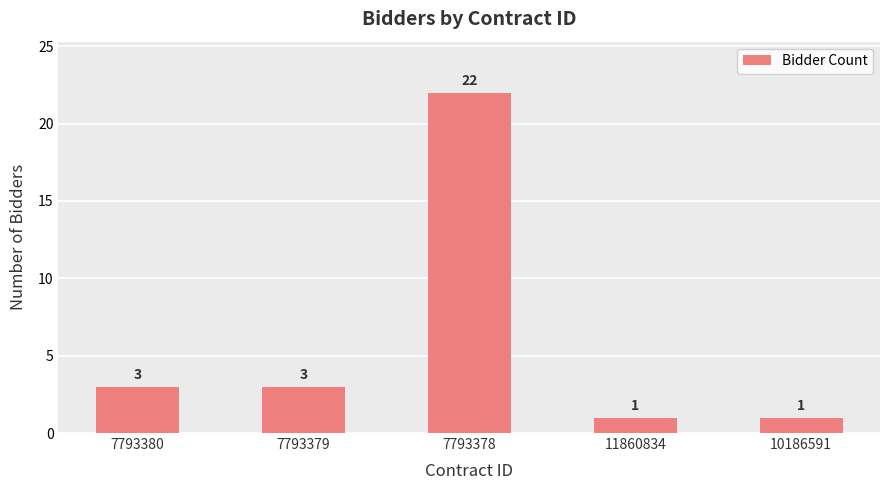

Read the value at 7793380.

3